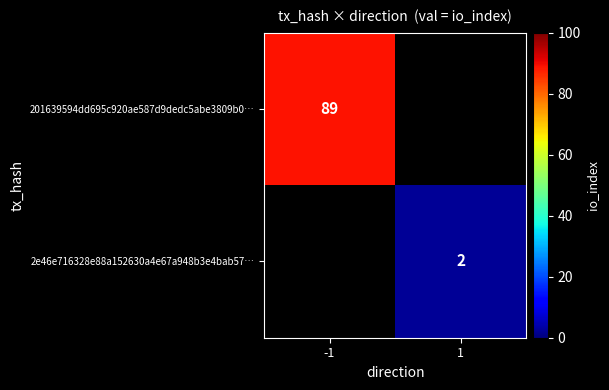

Is the value of 2e46e716328e88a152630a4e67a948b3e4bab57… at 1 greater than the value of 201639594dd695c920ae587d9dedc5abe3809b0… at -1?

No